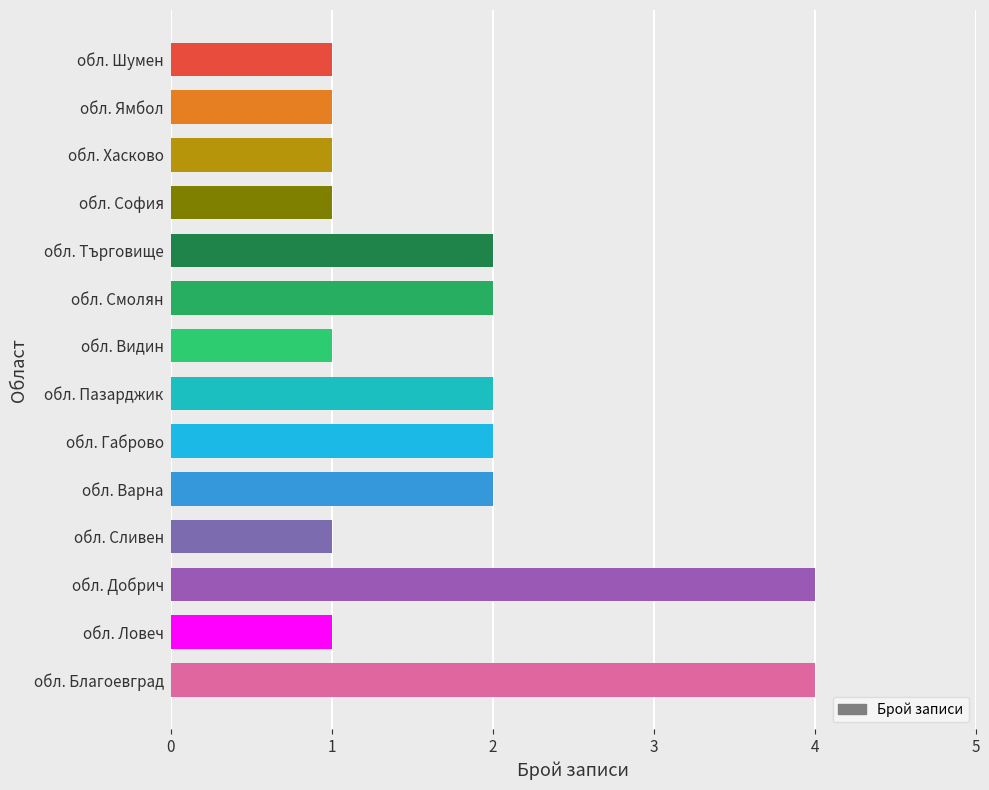

What is the difference between the second highest and second lowest values?

3